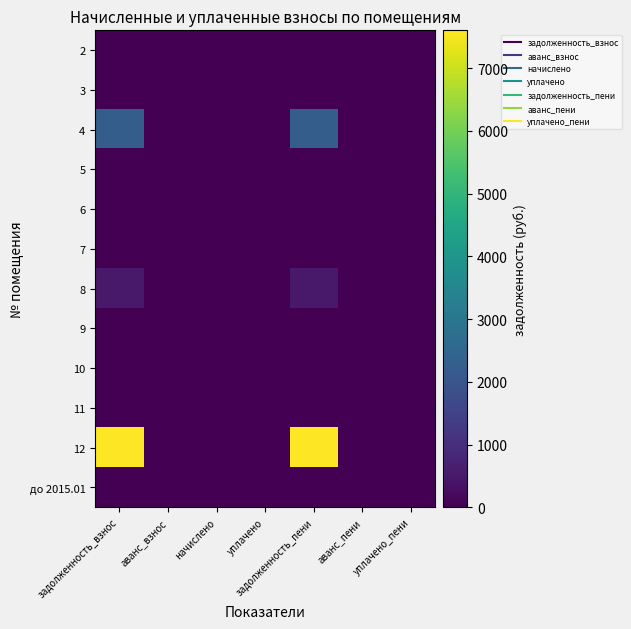

Which label corresponds to the largest value in the chart?

задолженность_взнос